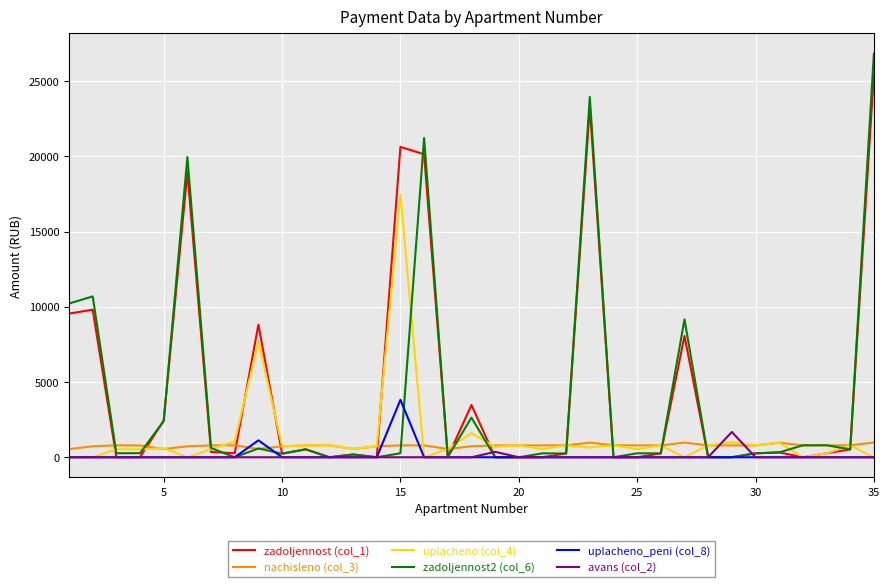

Which series has the largest range (max minus min)?

zadoljennost2 (col_6)